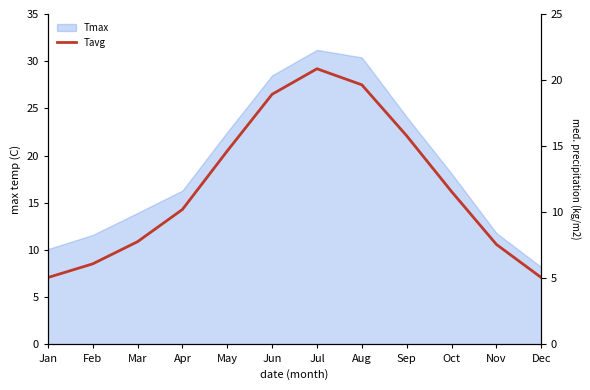

At which category does the chart reach its peak across all series?

Jul